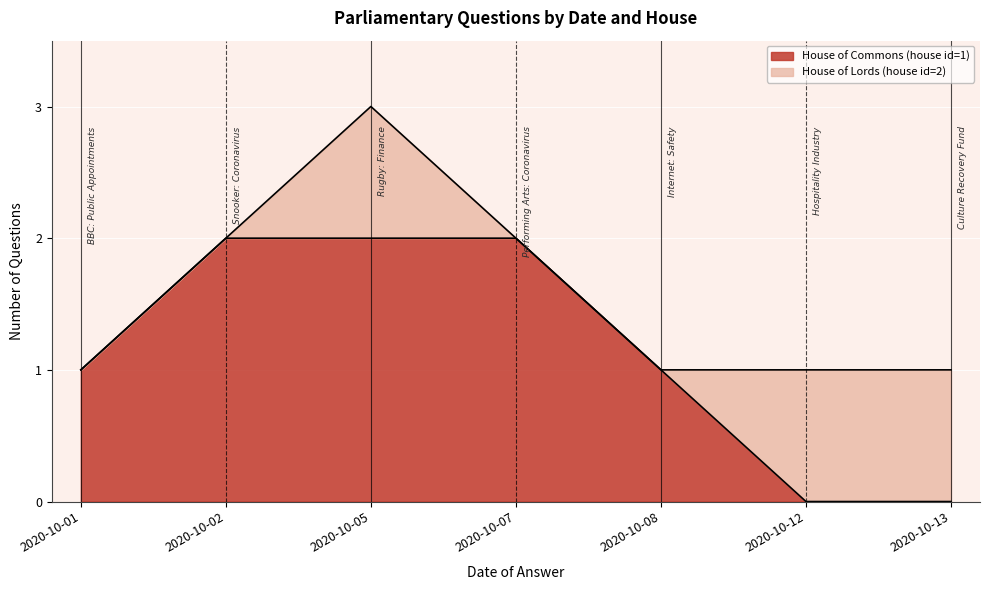

What is the difference between the second highest and second lowest values?

2